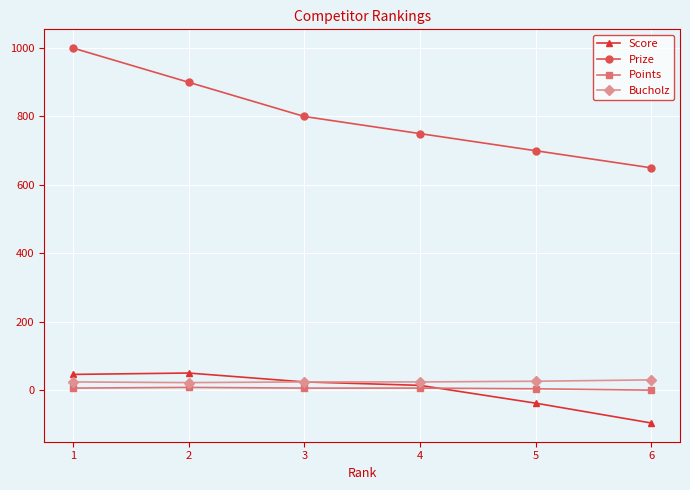

What is the approximate value of Score at 5, to the nearest 5?

-40